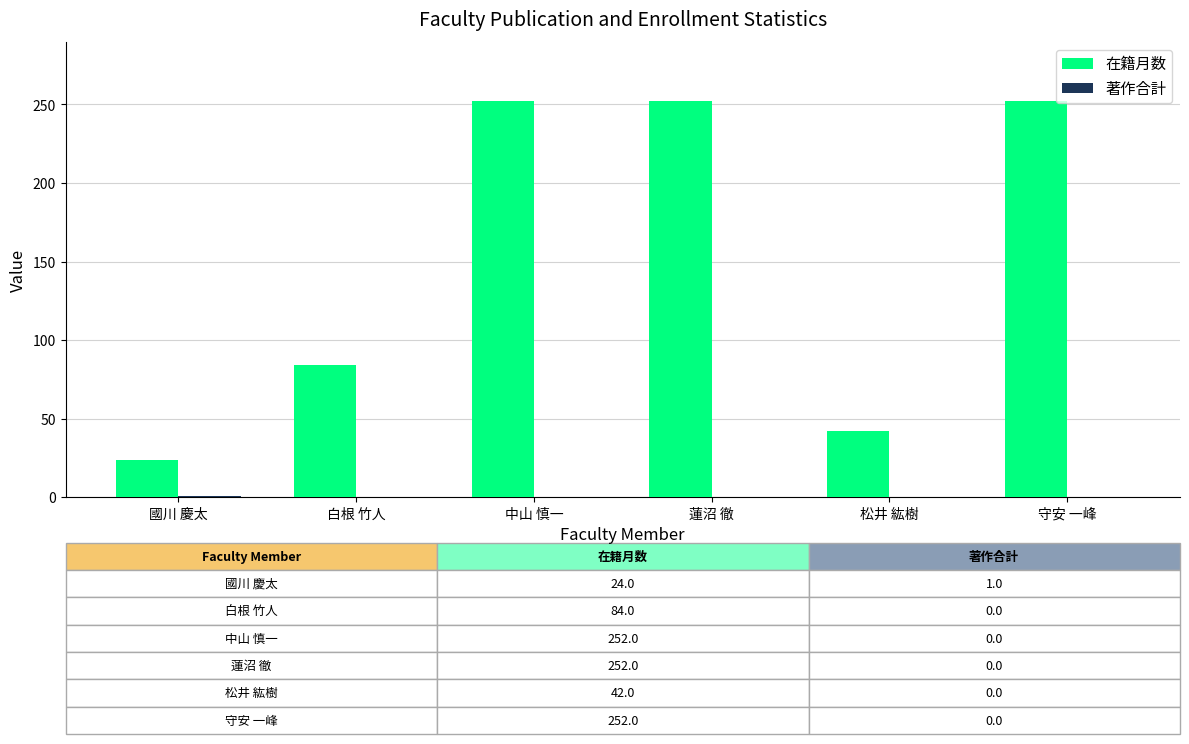

How many distinct data groups are displayed?

2